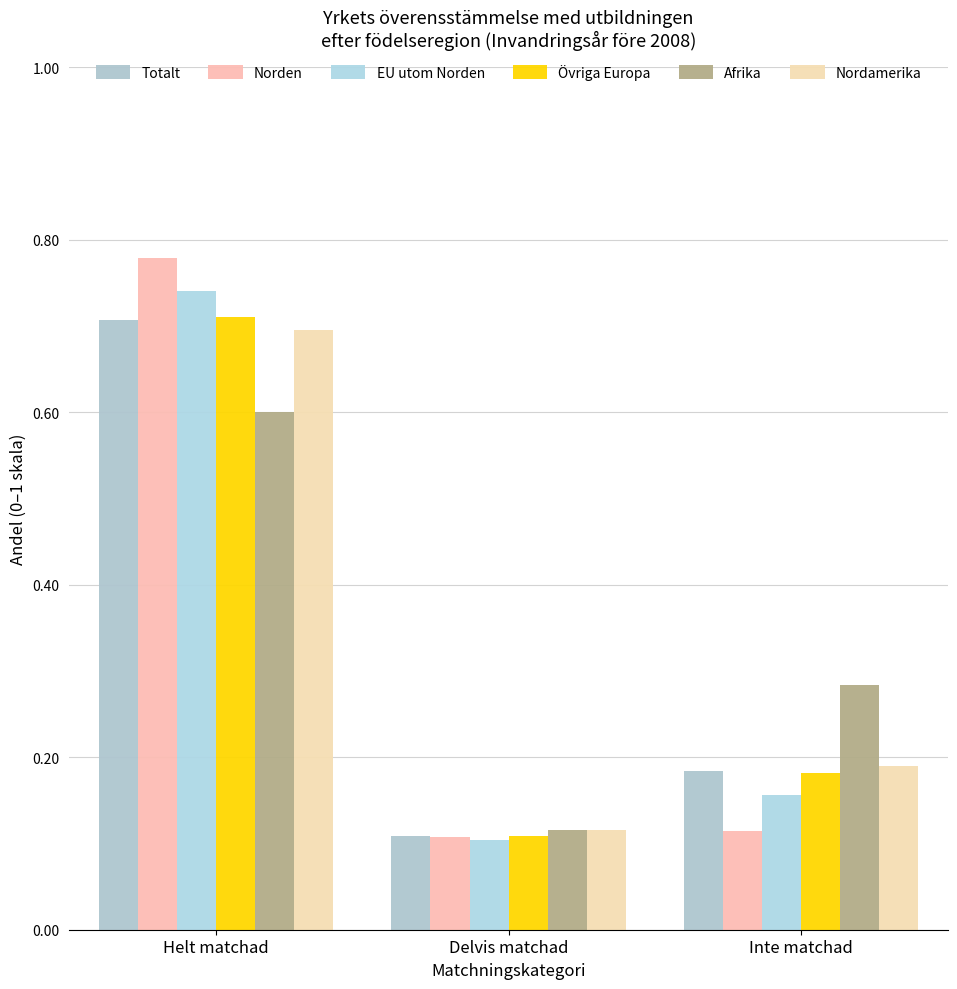

List the series in order of their peak value, lowest first.

Afrika, Nordamerika, Totalt, Övriga Europa, EU utom Norden, Norden